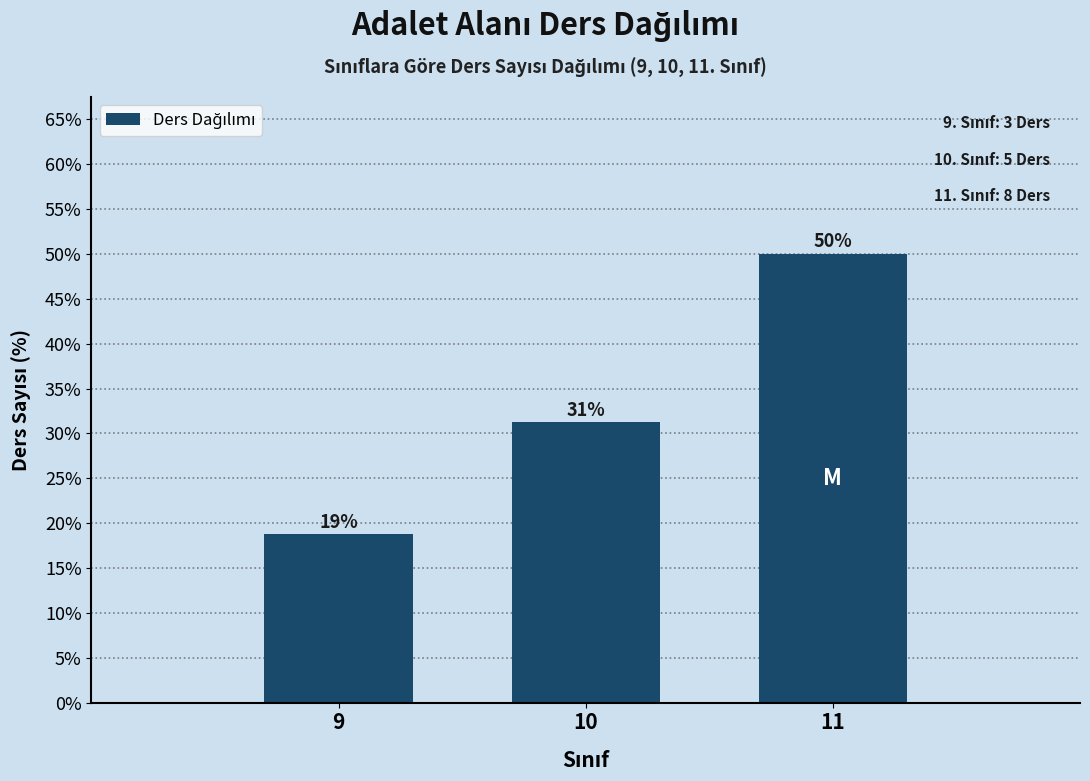

How many bars are there in total?

3